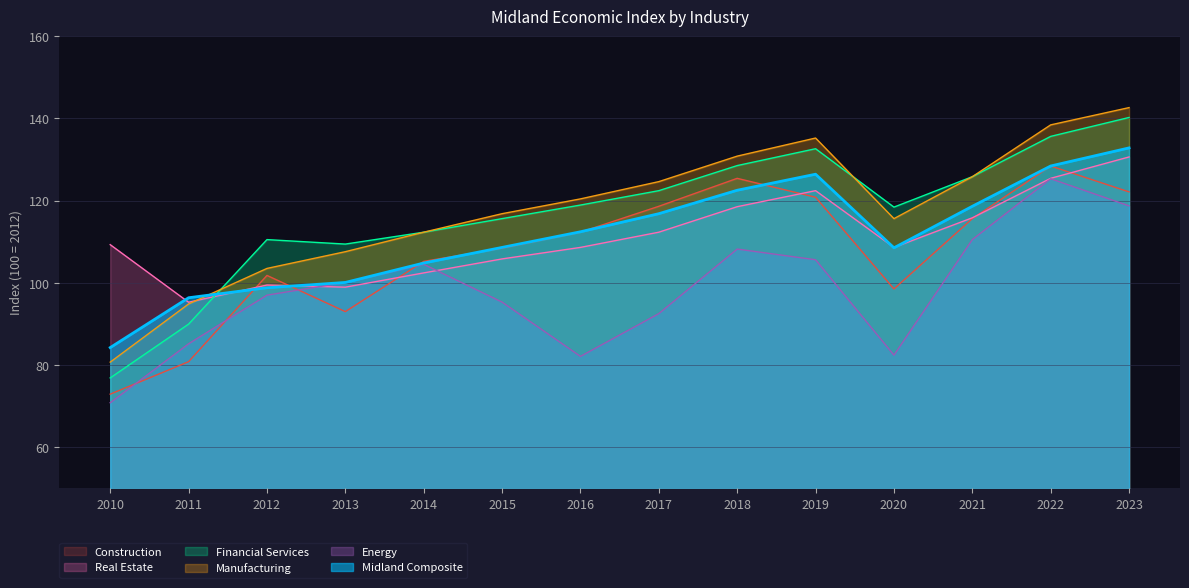

Which series ends up on top after the final intersection of Real Estate and Financial Services?

Financial Services